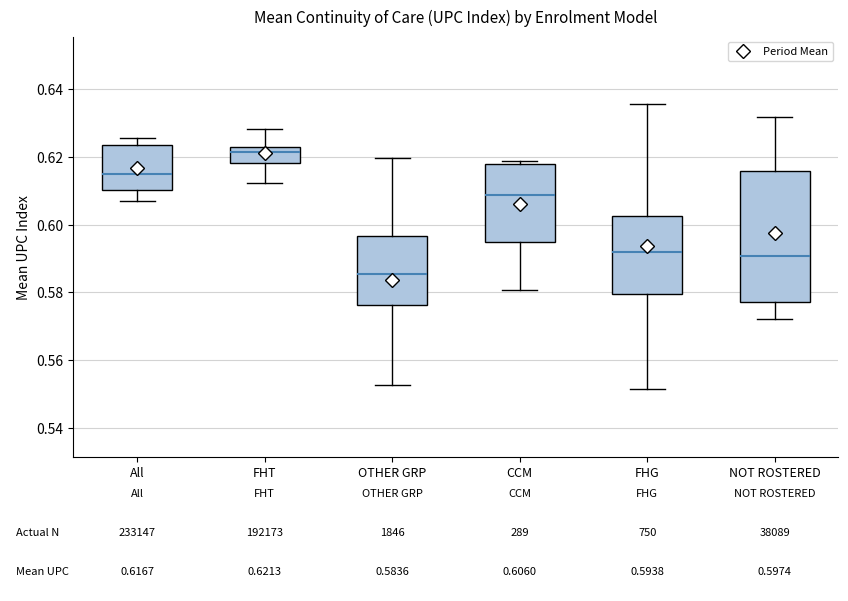

Which box is the tallest, from its lower edge to its upper edge?

NOT ROSTERED